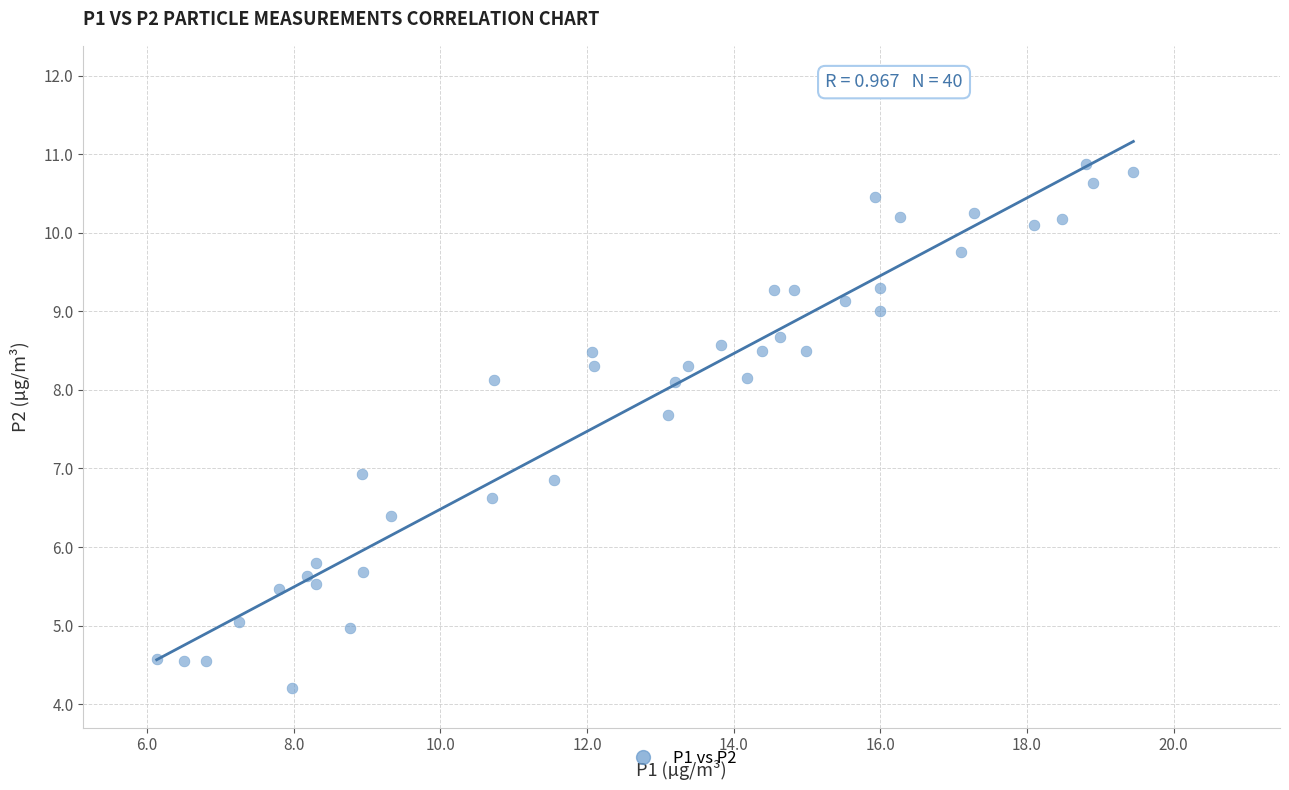

What is the range of X values (max minus min)?

13.3